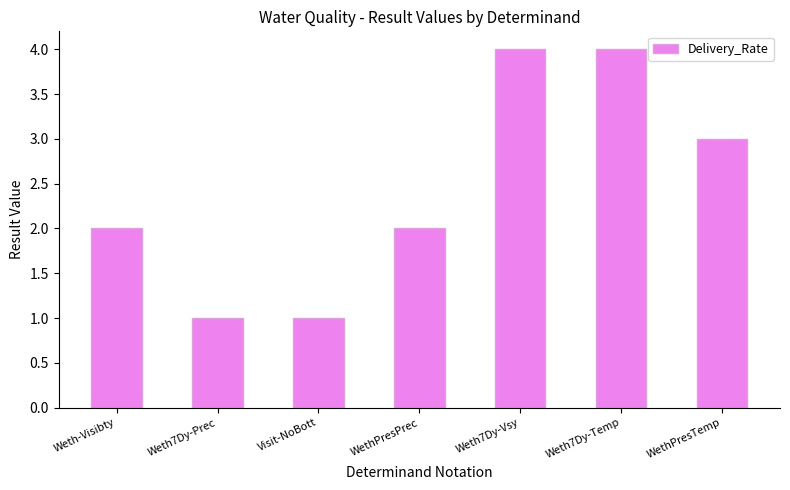

Reading left to right, what are all the values shown in this chart?

2	1	1	2	4	4	3